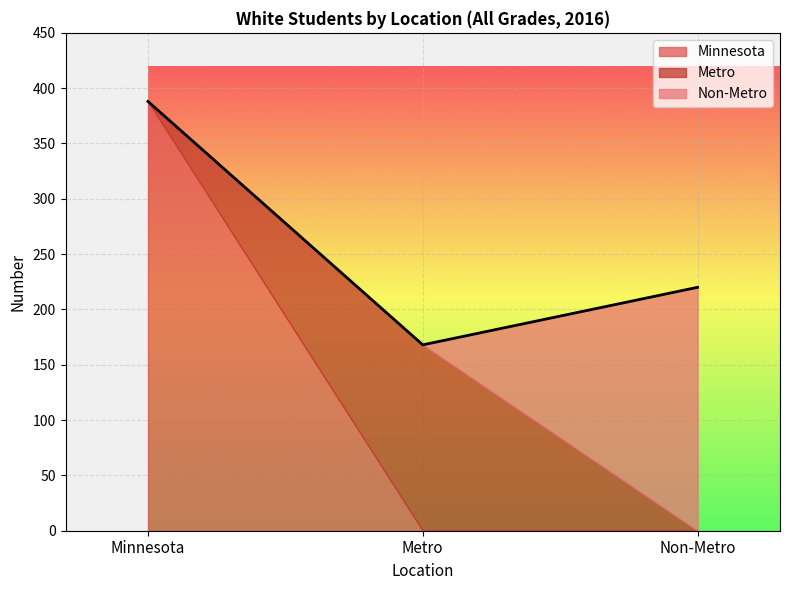

What is the maximum value for Minnesota?

388